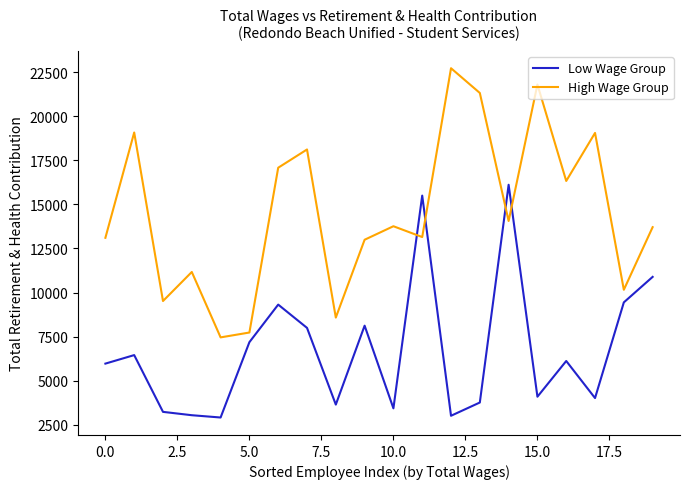

How many intersections are there between High Wage Group and Low Wage Group?

4